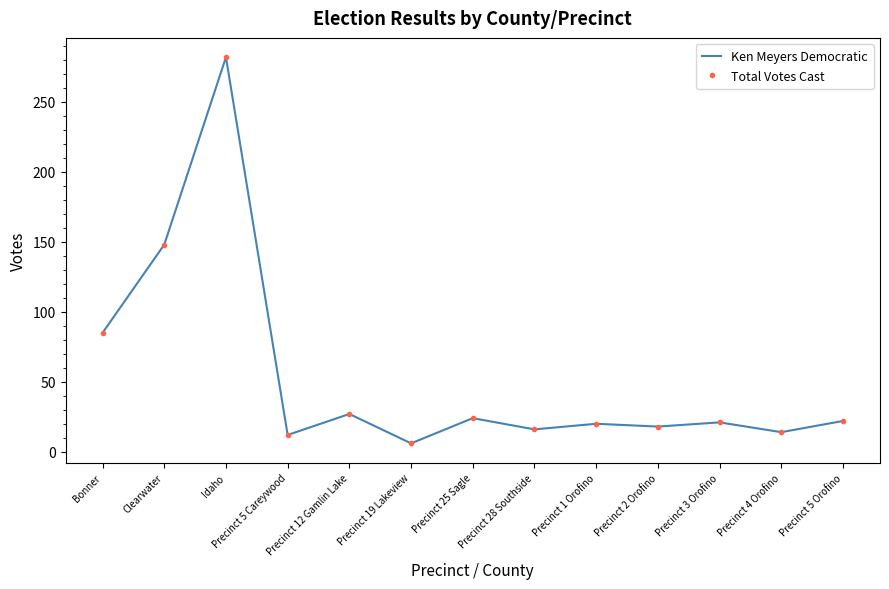

What are all the series names shown in the legend?

Ken Meyers Democratic, Total Votes Cast